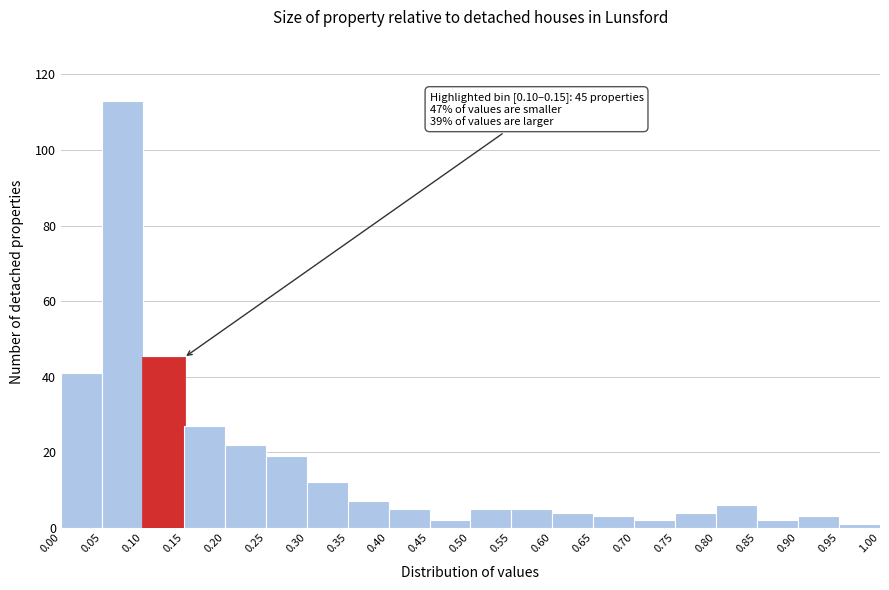

Which range on the x-axis has the tallest bar?

0.05 to 0.10